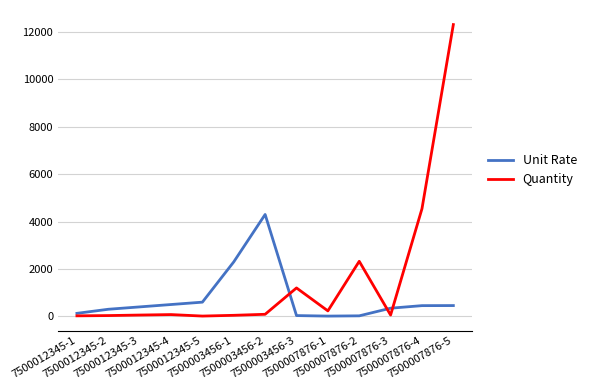

Which series changed the most between 7500012345-4 and 7500007876-2?

Quantity